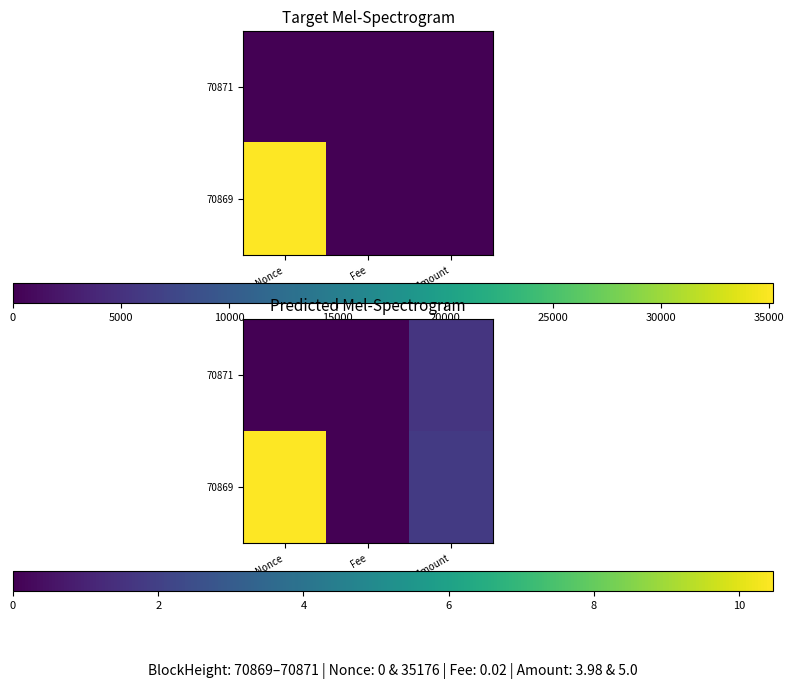

Which series has the widest spread of values?

70869